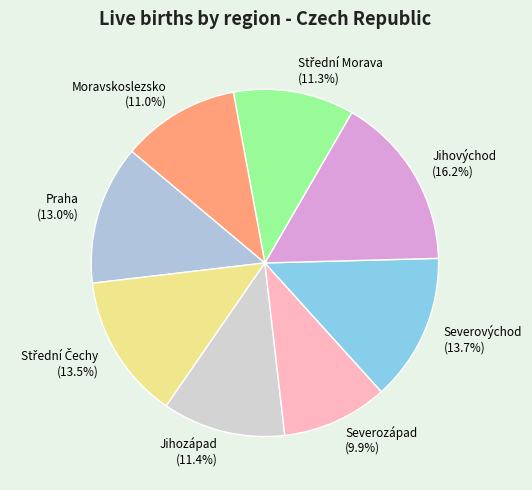

What percentage is the Praha slice, to the nearest percent?

13%